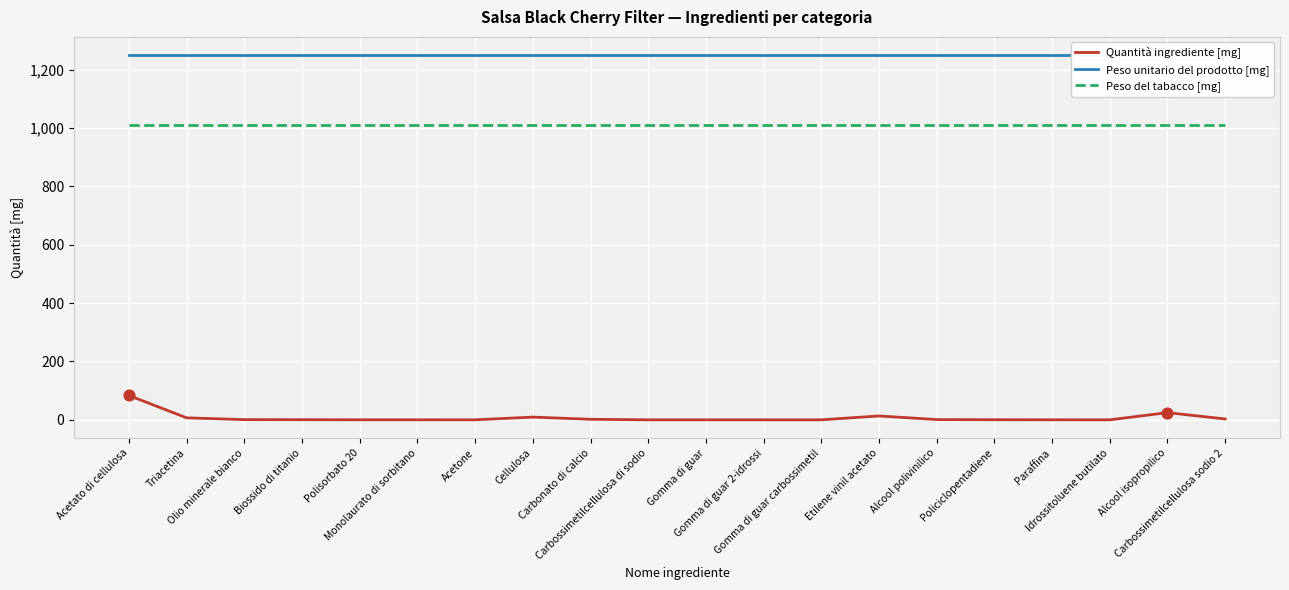

Is the value of Peso unitario del prodotto [mg] at Acetato di cellulosa greater than the value of Quantità ingrediente [mg] at Paraffina?

Yes